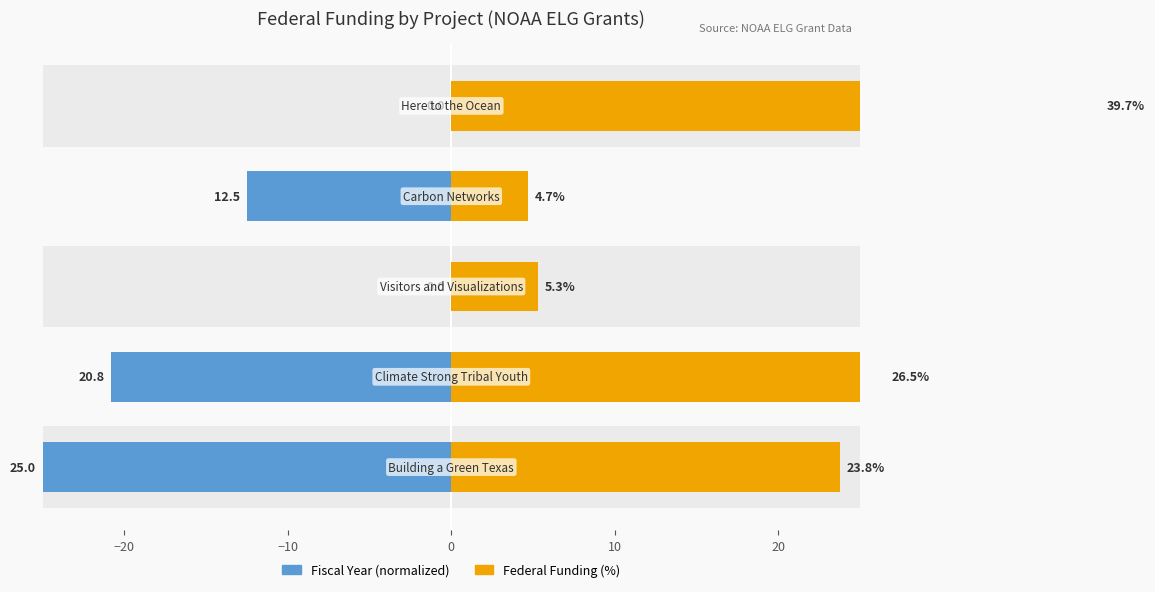

How many bars are there in total?

10